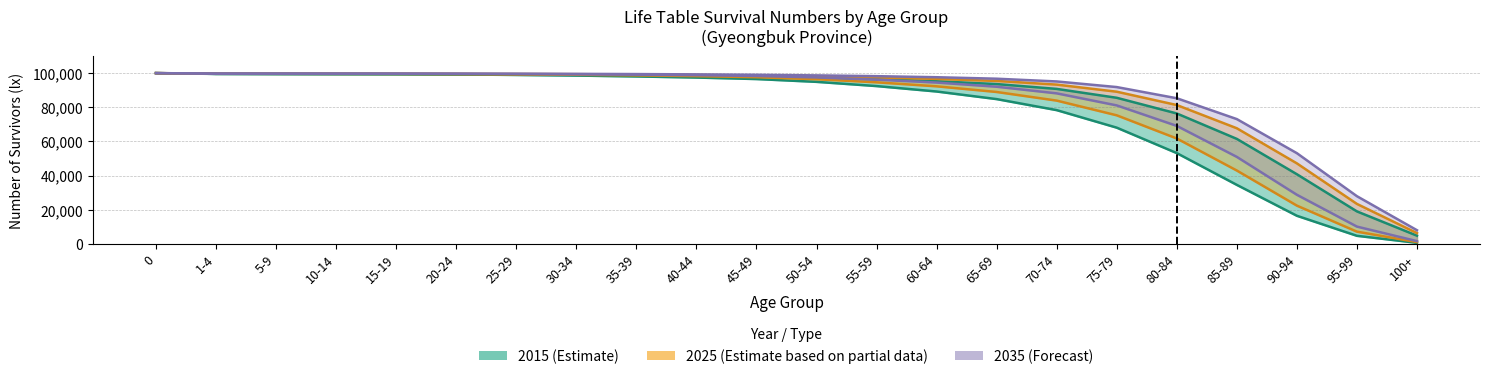

Rank the categories by Male 2035 value from lowest to highest.

100+, 95-99, 90-94, 85-89, 80-84, 75-79, 70-74, 65-69, 60-64, 55-59, 50-54, 45-49, 40-44, 35-39, 30-34, 25-29, 20-24, 15-19, 10-14, 5-9, 1-4, 0